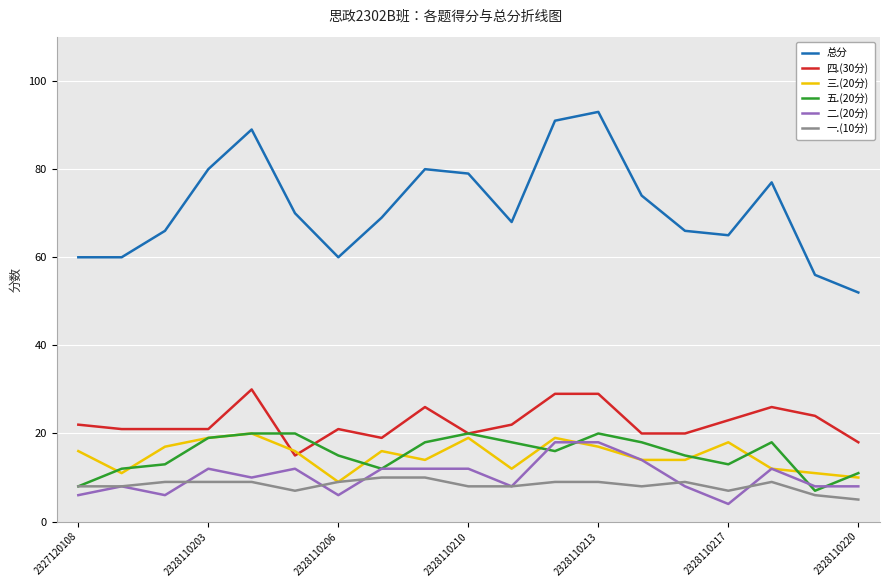

Which series has the largest total across all categories?

总分